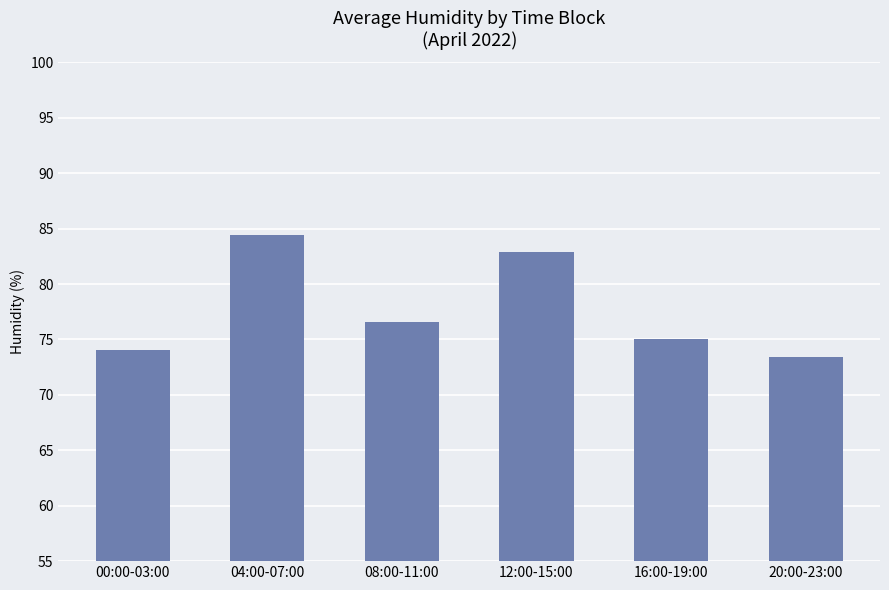

What is the average value?

77.7